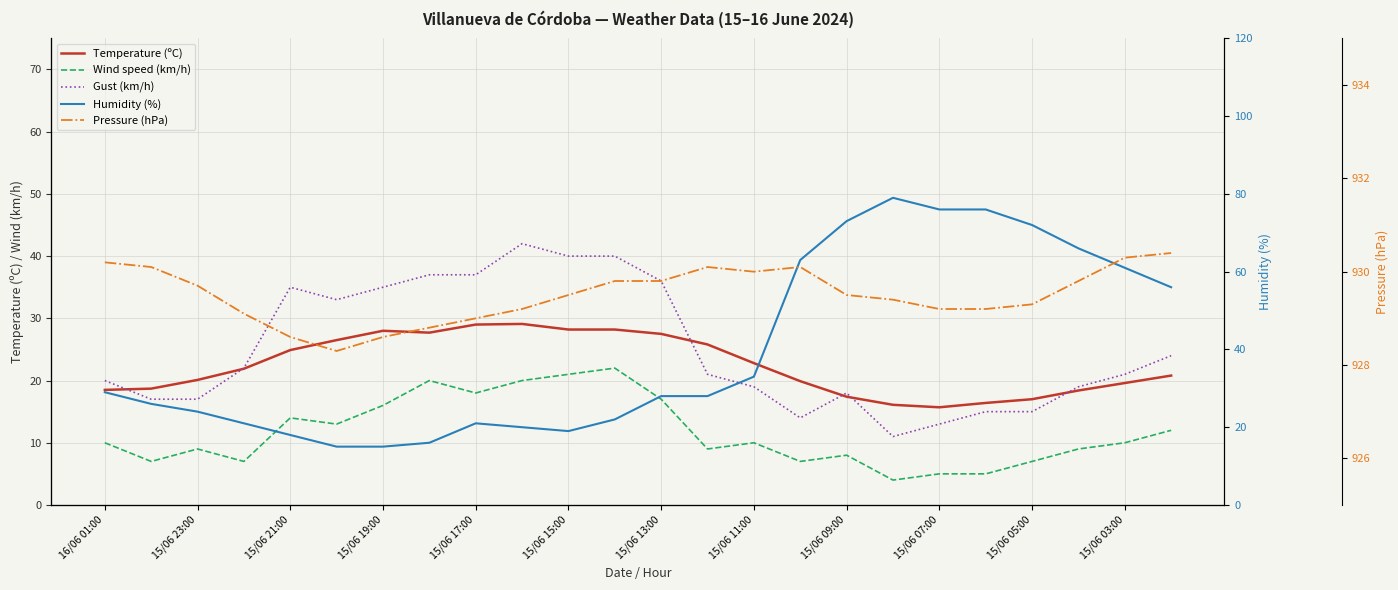

Reading left to right, transcribe all the data shown in this chart.

Temperature (ºC): 18.5	18.7	20.1	21.9	24.9	26.5	28.0	27.7	29.0	29.1	28.2	28.2	27.5	25.8	22.8	19.9	17.4	16.1	15.7	16.4	17.0	18.4	19.6	20.8
Wind speed (km/h): 10.0	7.0	9.0	7.0	14.0	13.0	16.0	20.0	18.0	20.0	21.0	22.0	17.0	9.0	10.0	7.0	8.0	4.0	5.0	5.0	7.0	9.0	10.0	12.0
Gust (km/h): 20.0	17.0	17.0	22.0	35.0	33.0	35.0	37.0	37.0	42.0	40.0	40.0	36.0	21.0	19.0	14.0	18.0	11.0	13.0	15.0	15.0	19.0	21.0	24.0
Humidity (%): 29.0	26.0	24.0	21.0	18.0	15.0	15.0	16.0	21.0	20.0	19.0	22.0	28.0	28.0	33.0	63.0	73.0	79.0	76.0	76.0	72.0	66.0	61.0	56.0
Pressure (hPa): 930.2	930.1	929.7	929.1	928.6	928.3	928.6	928.8	929.0	929.2	929.5	929.8	929.8	930.1	930.0	930.1	929.5	929.4	929.2	929.2	929.3	929.8	930.3	930.4